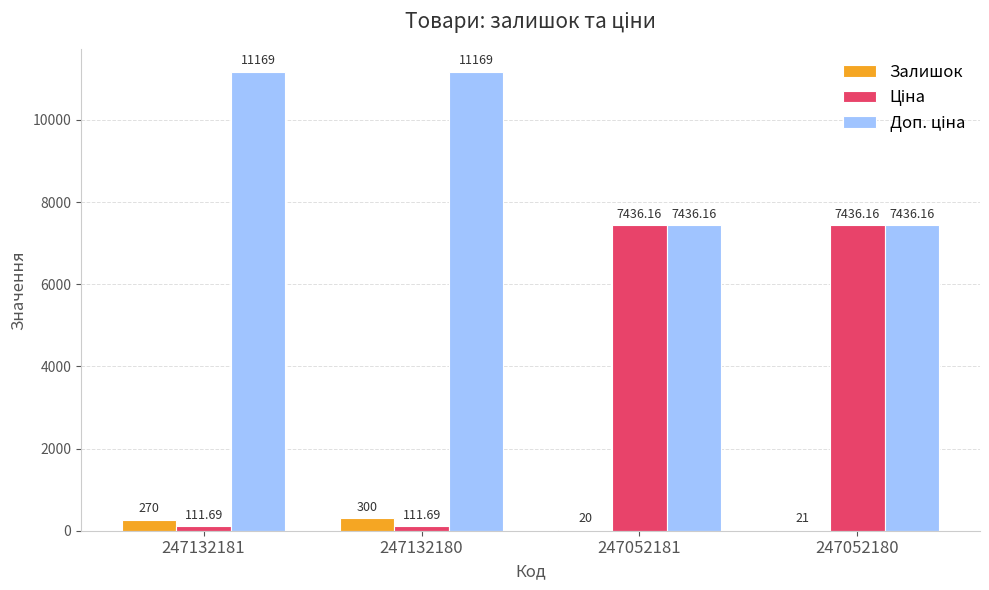

At which category is the sum across all series the highest?

247052180